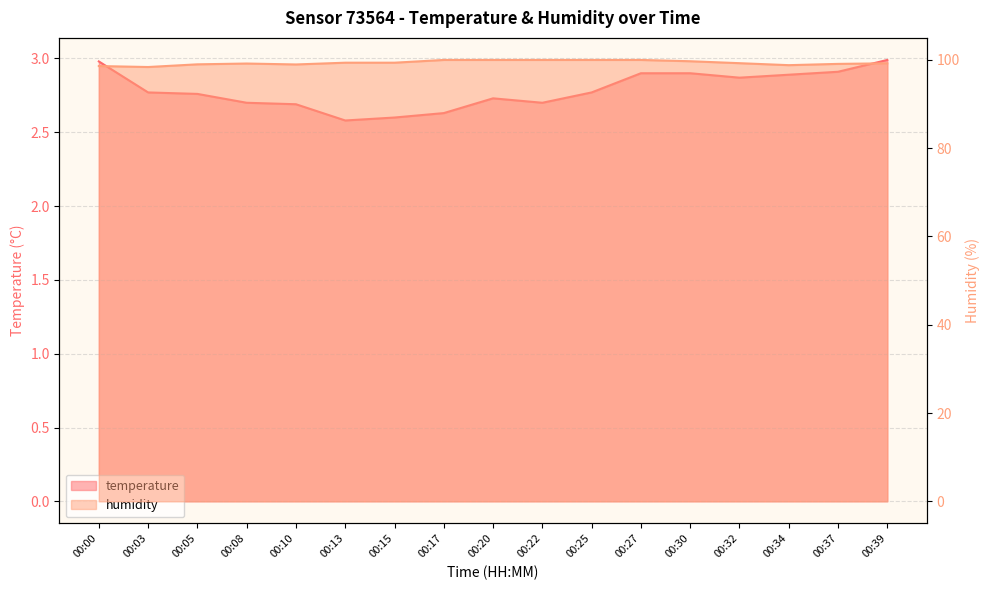

What is the average value of the temperature series?

2.8